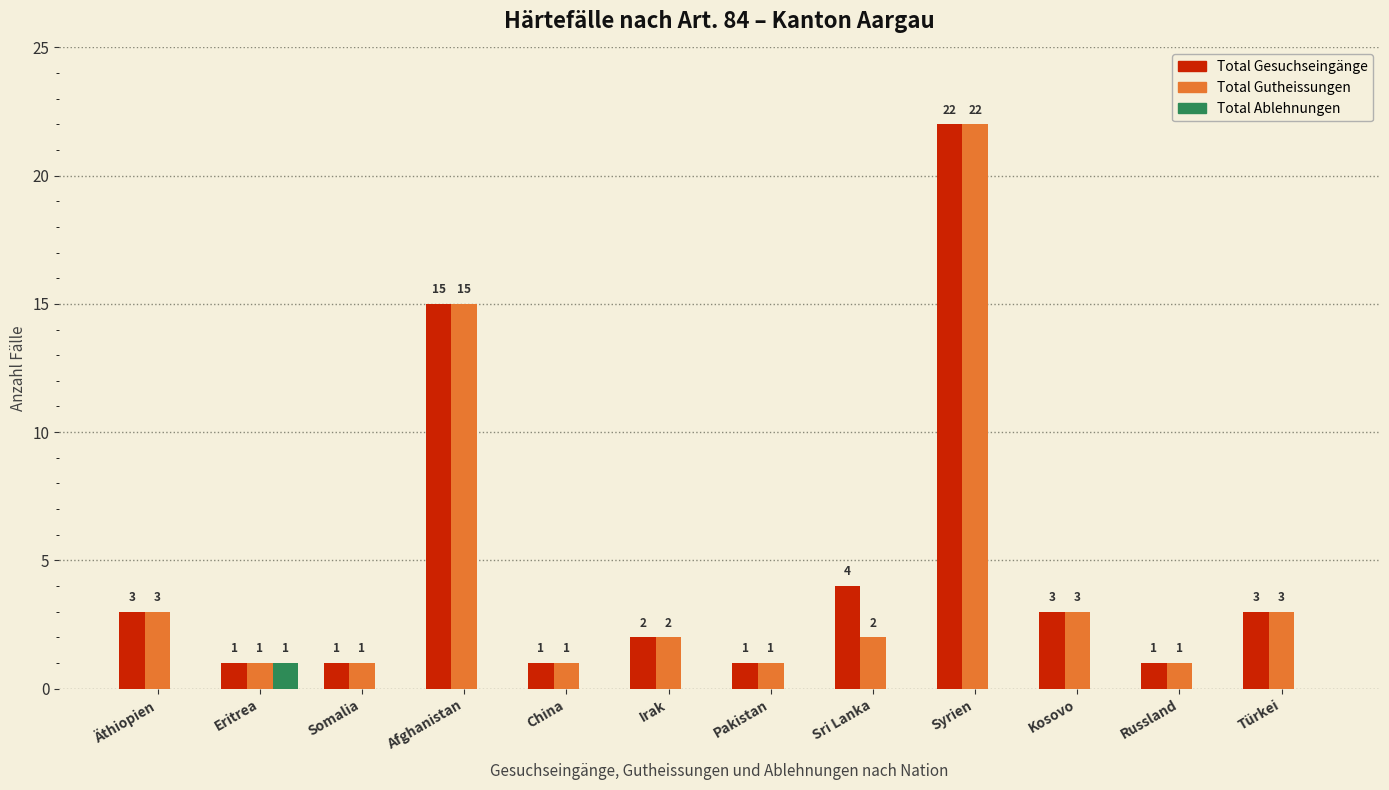

Reading left to right, list all the values displayed in this chart.

Total Gesuchseingänge: Äthiopien=3	Eritrea=1	Somalia=1	Afghanistan=15	China=1	Irak=2	Pakistan=1	Sri Lanka=4	Syrien=22	Kosovo=3	Russland=1	Türkei=3
Total Gutheissungen: Äthiopien=3	Eritrea=1	Somalia=1	Afghanistan=15	China=1	Irak=2	Pakistan=1	Sri Lanka=2	Syrien=22	Kosovo=3	Russland=1	Türkei=3
Total Ablehnungen: Äthiopien=0	Eritrea=1	Somalia=0	Afghanistan=0	China=0	Irak=0	Pakistan=0	Sri Lanka=0	Syrien=0	Kosovo=0	Russland=0	Türkei=0